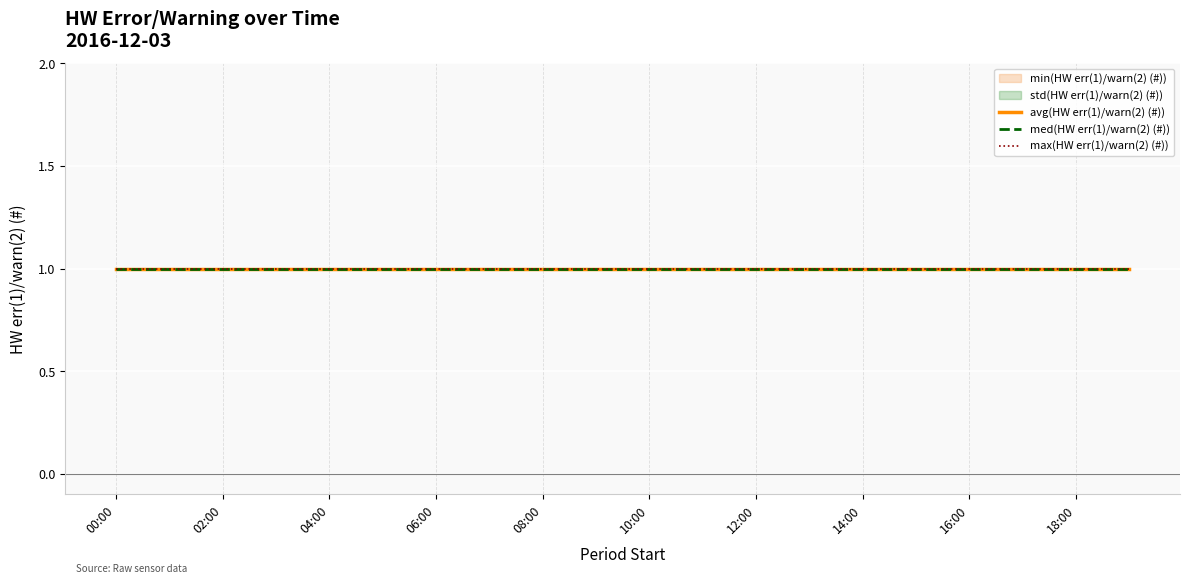

What are all the series names shown in the legend?

avg(HW err(1)/warn(2) (#)), min(HW err(1)/warn(2) (#)), max(HW err(1)/warn(2) (#)), std(HW err(1)/warn(2) (#)), med(HW err(1)/warn(2) (#))